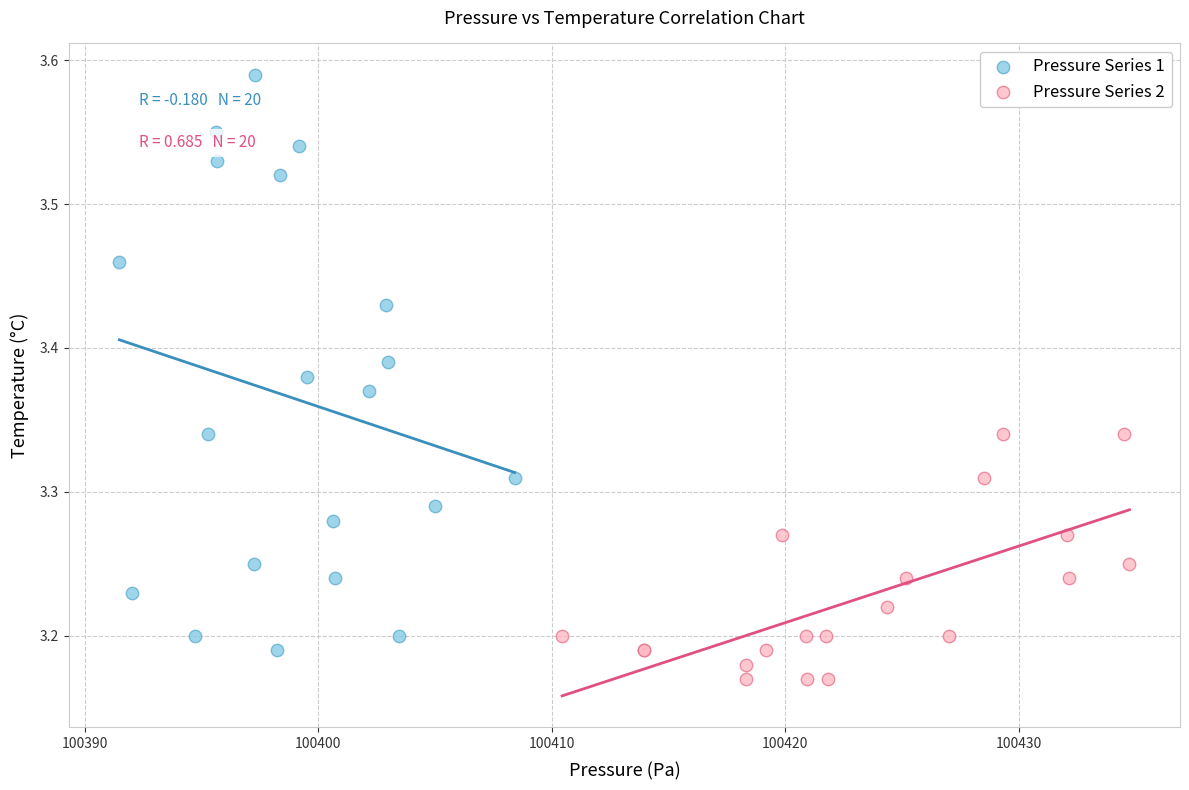

Which series reaches the minimum Y coordinate?

Pressure Series 2